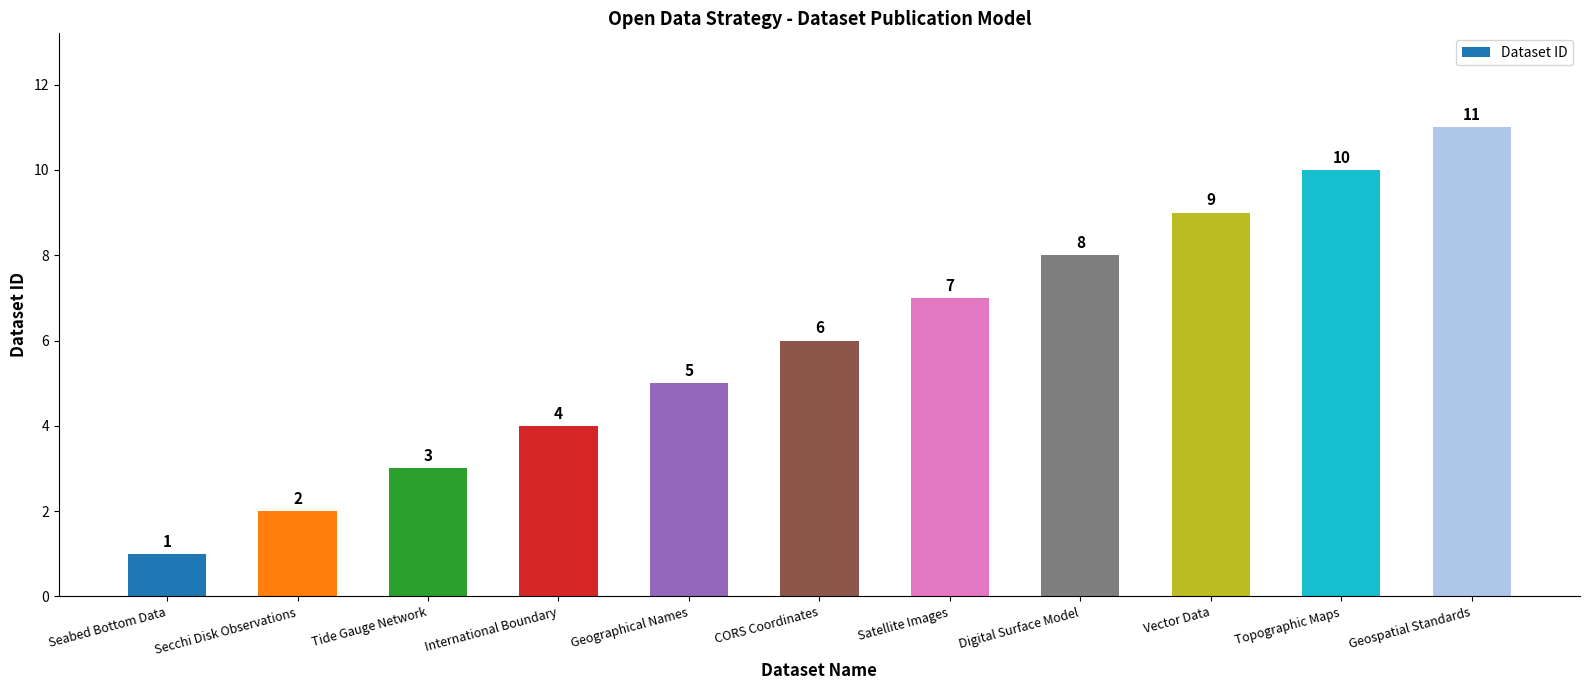

Which has a higher value, Digital Surface Model or Vector Data?

Vector Data